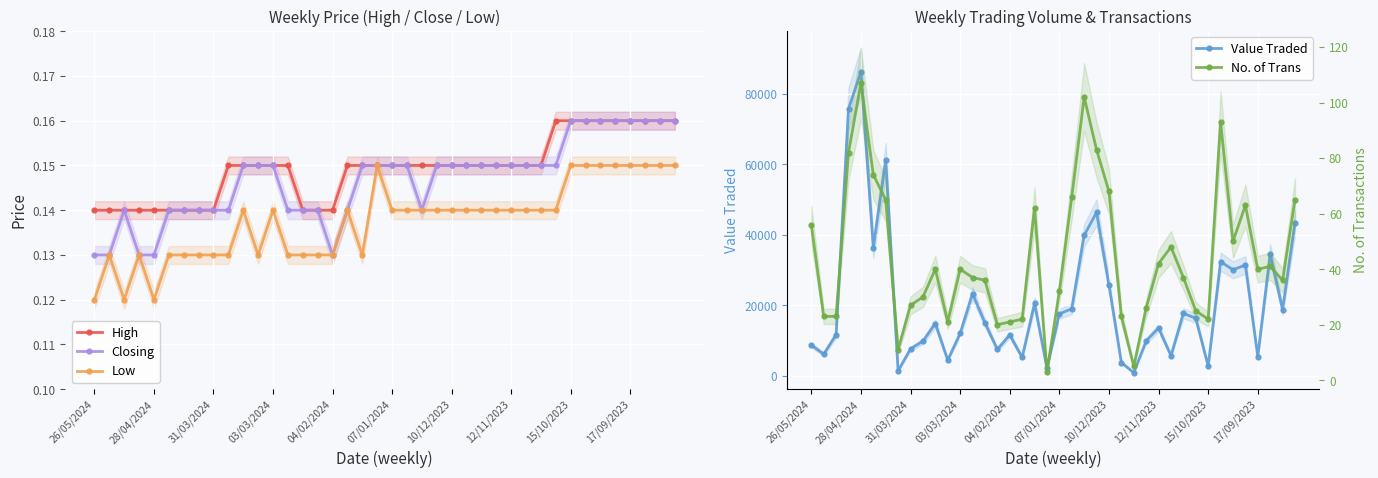

True or false: Value Traded and Closing intersect in this chart.

False